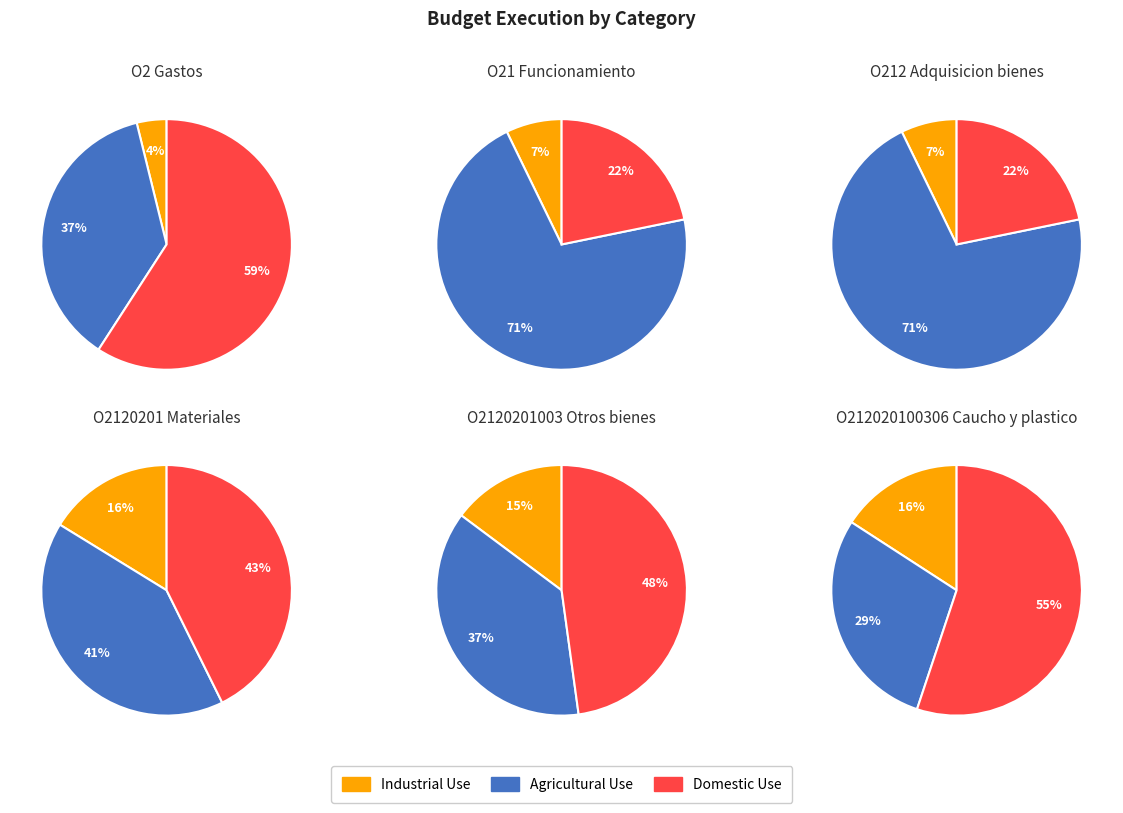

Combined, what portion of the pie is 0 and 3?

96.5%